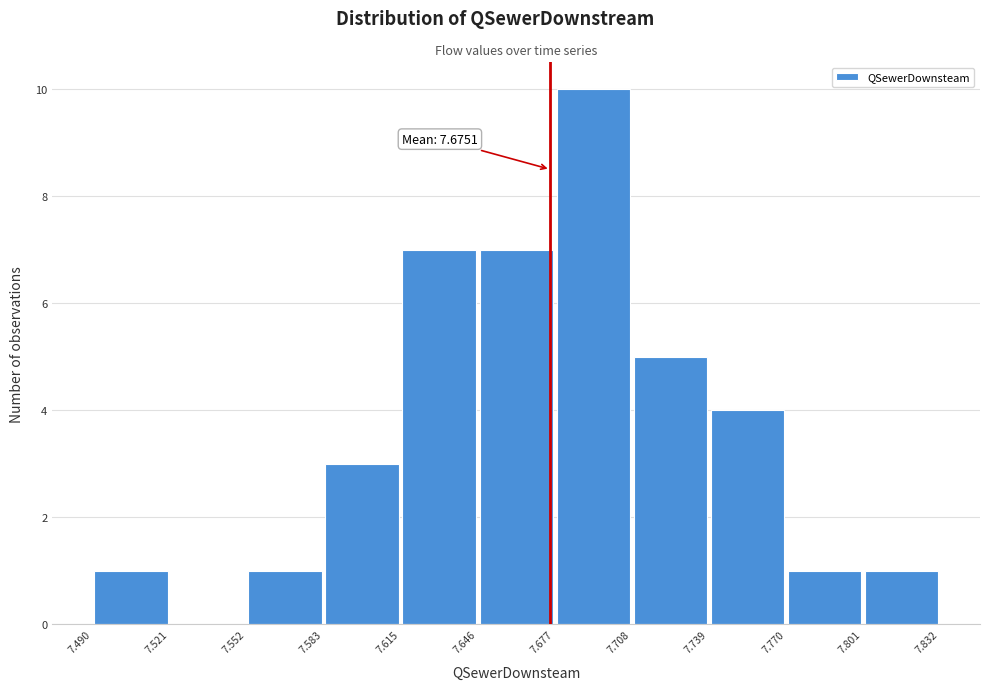

Over which range of the x-axis is the bar tallest?

7.677 to 7.708